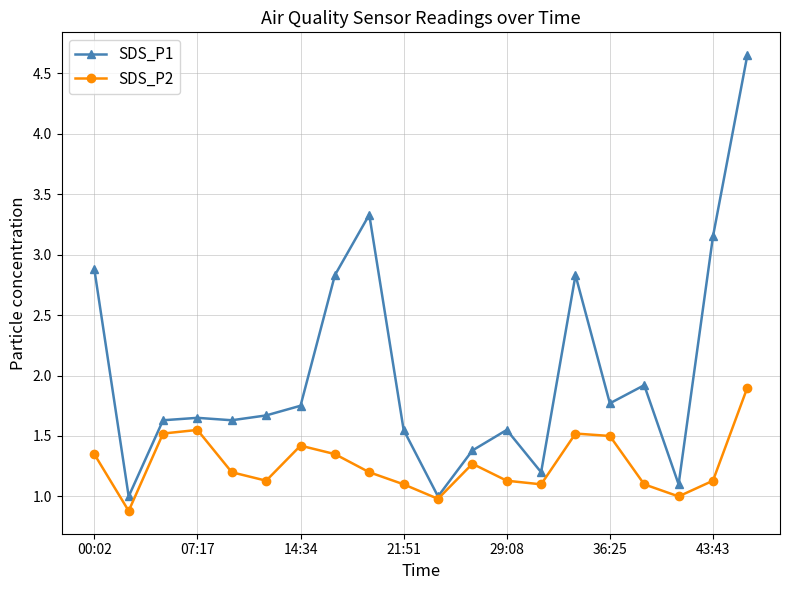

How many interior local valleys does the SDS_P2 series have?

5